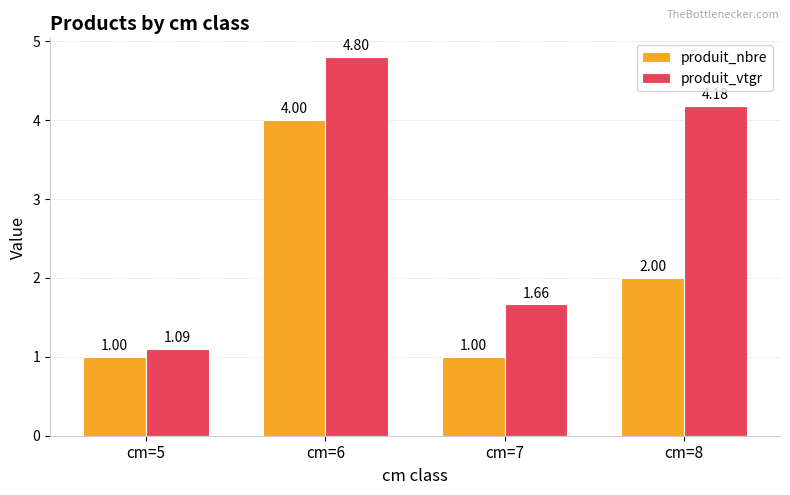

What is the value of the produit_nbre bar at the 2nd from the left?

4.0